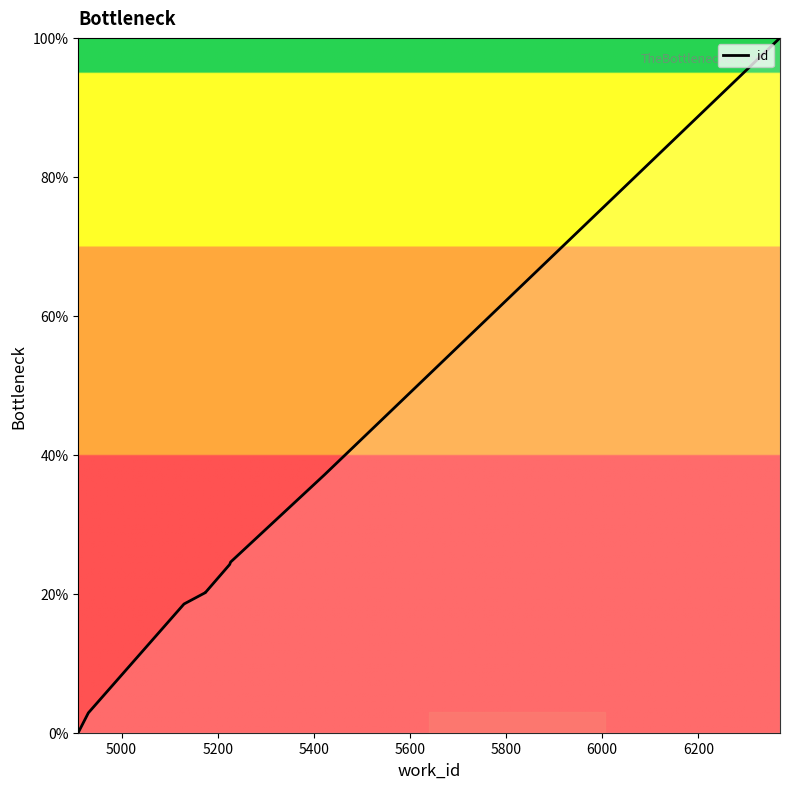

True or false: there are more than 0 points higher than both neighbors.

False